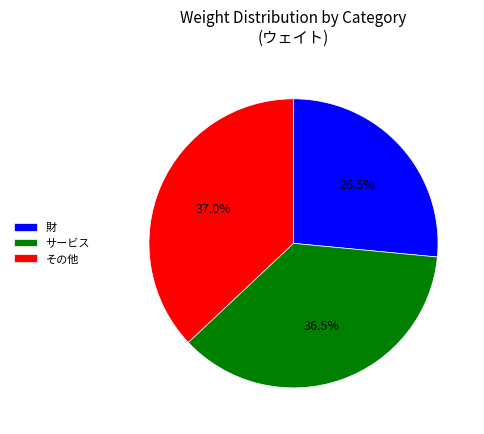

Combined, what portion of the pie is 財 and サービス?

63.0%